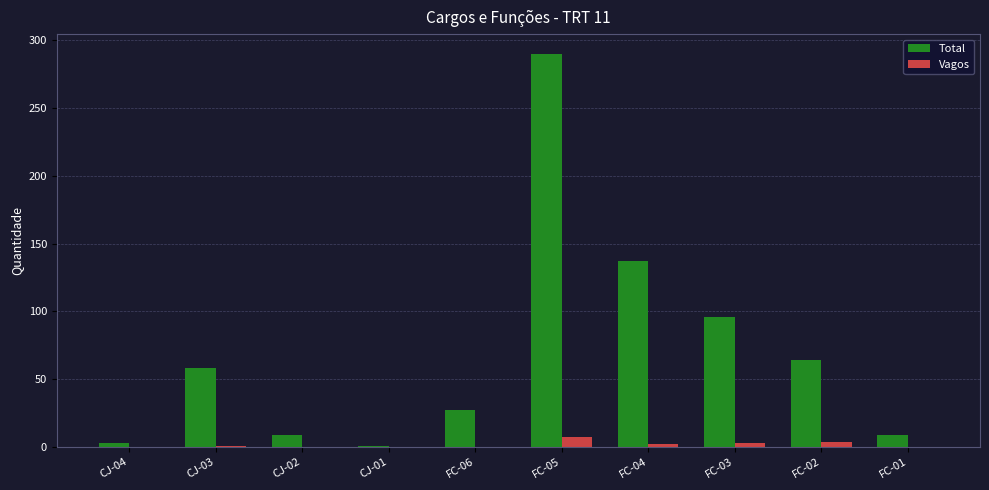

Is the value of Total at FC-01 greater than the value of Vagos at CJ-04?

Yes